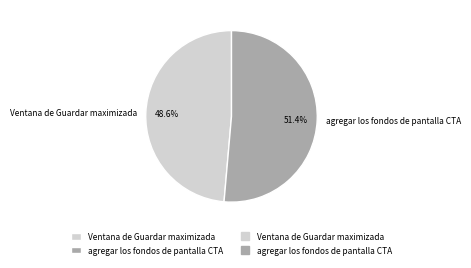

The agregar los fondos de pantalla CTA slice represents 42% of the pie. True or false?

False